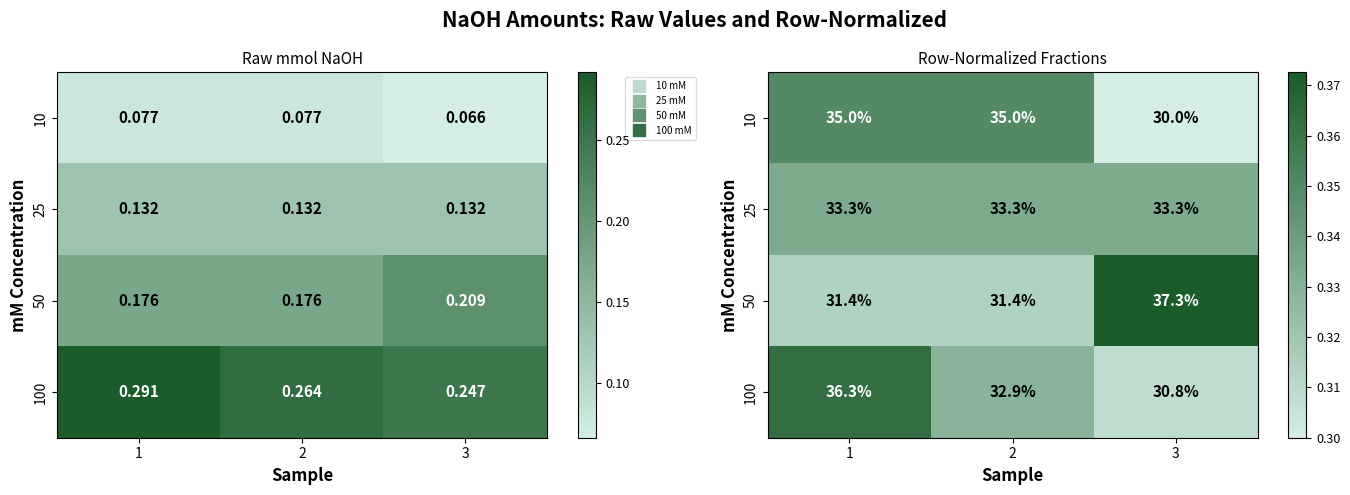

At which category is the sum across all series the highest?

1